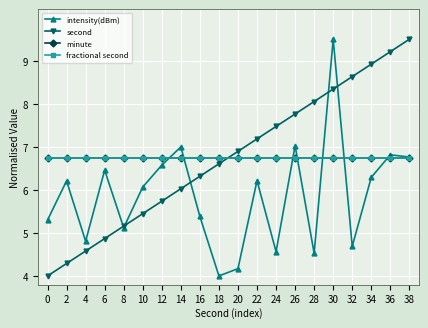

At how many categories does at least one series exceed 9?

3